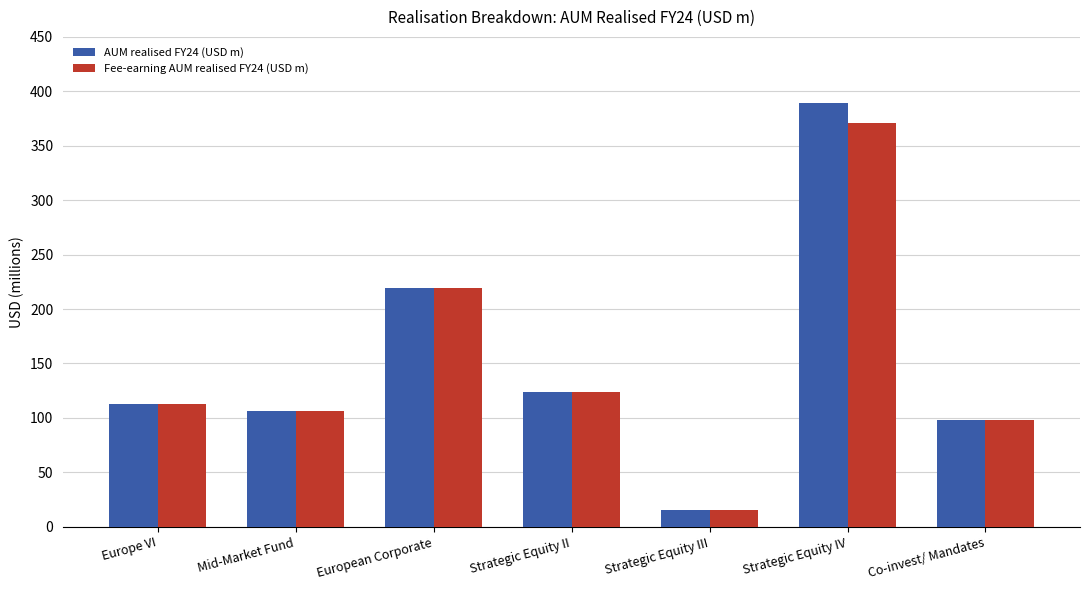

What value does the Fee-earning AUM realised FY24 (USD m) series have at Co-invest/ Mandates?

97.9